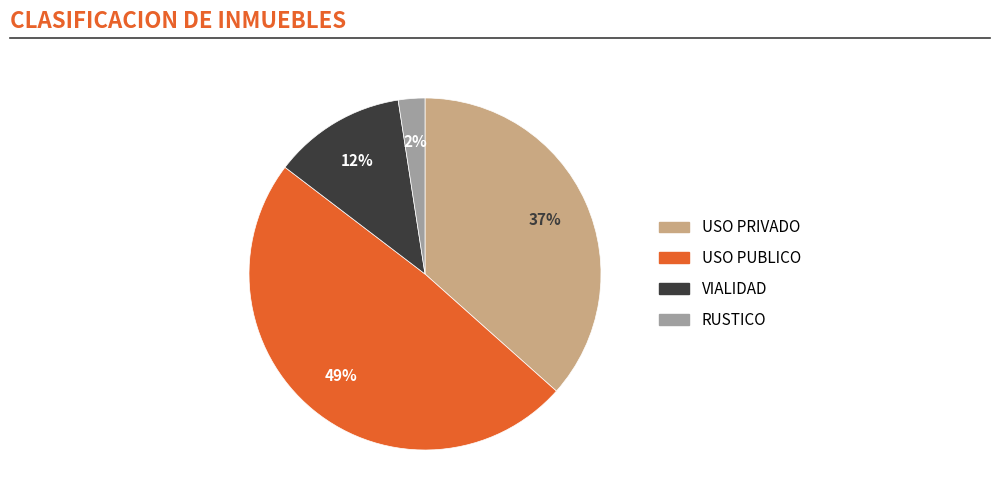

To the nearest percent, what is the average slice percentage?

25%